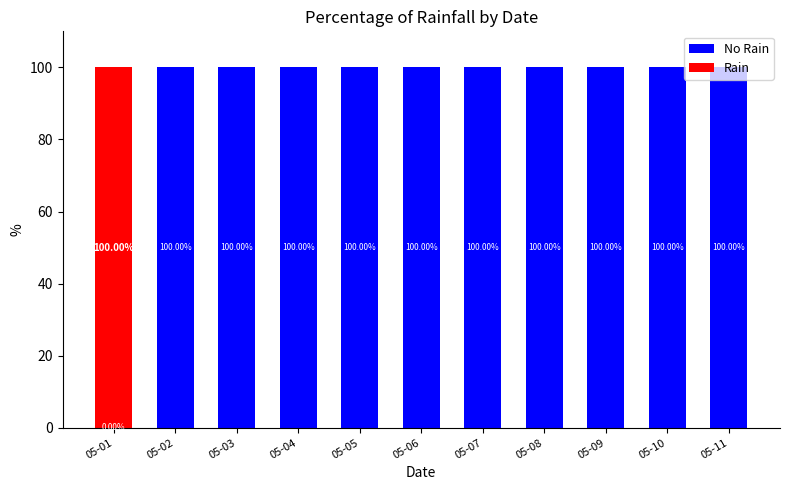

What is the total value across all series at 05-11?

100